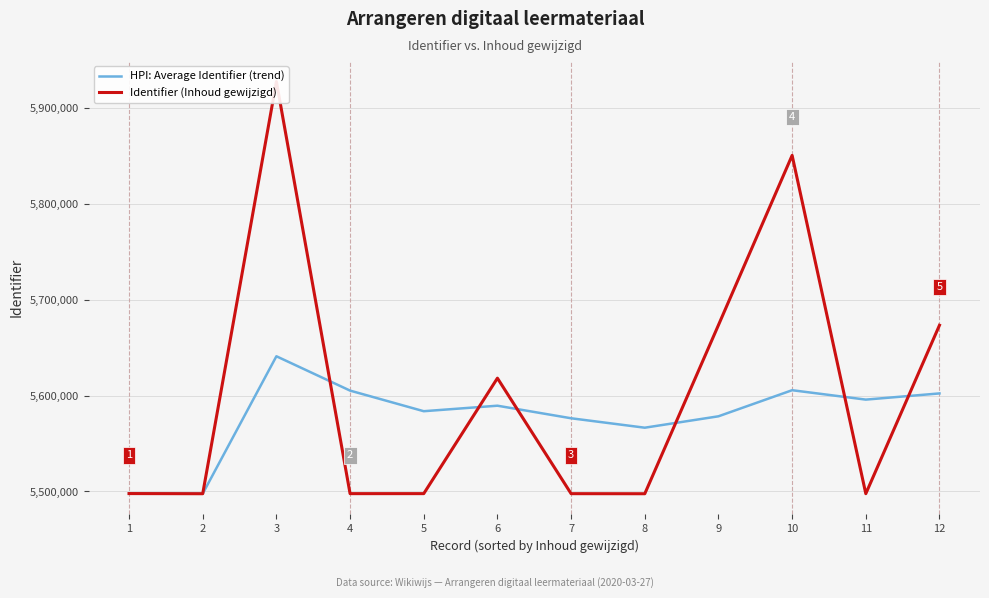

At which category does HPI: Average Identifier (trend) reach its first local valley?

2